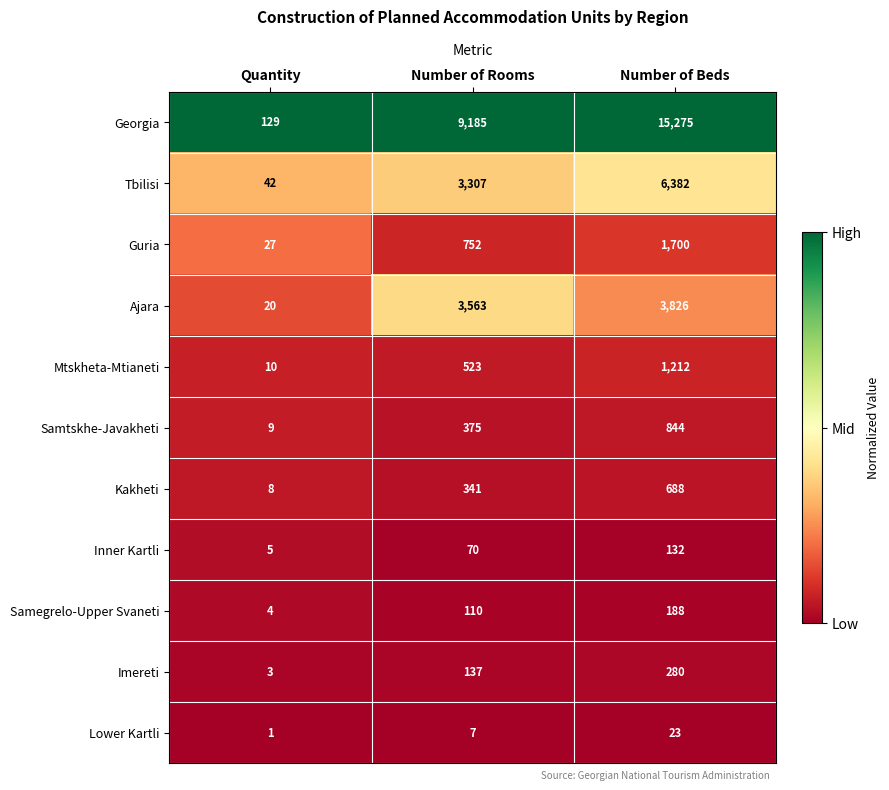

What is the greatest value displayed?

15275